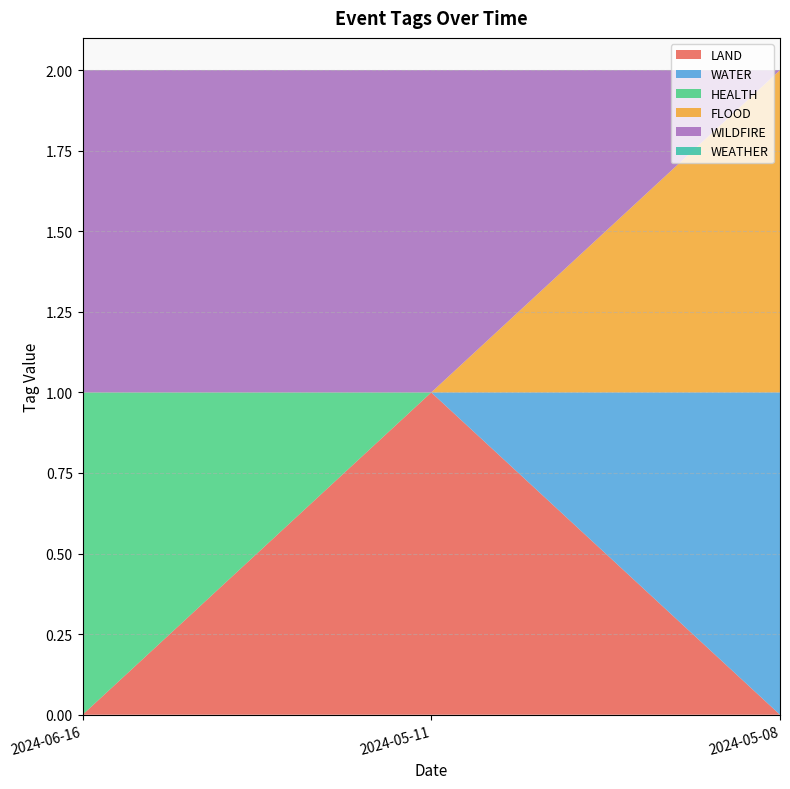

Reading right to left, extract all data points from this chart.

LAND: 2024-05-08=0	2024-05-11=1	2024-06-16=0
WATER: 2024-05-08=1	2024-05-11=0	2024-06-16=0
HEALTH: 2024-05-08=0	2024-05-11=0	2024-06-16=1
FLOOD: 2024-05-08=1	2024-05-11=0	2024-06-16=0
WILDFIRE: 2024-05-08=0	2024-05-11=1	2024-06-16=1
WEATHER: 2024-05-08=0	2024-05-11=0	2024-06-16=0